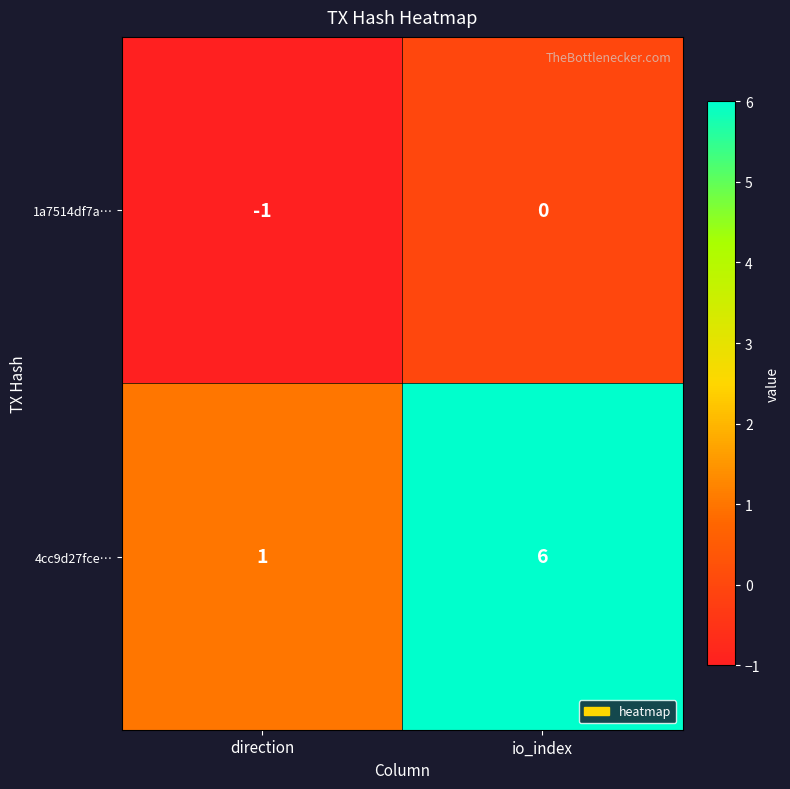

Which series has the widest spread of values?

4cc9d27fce…